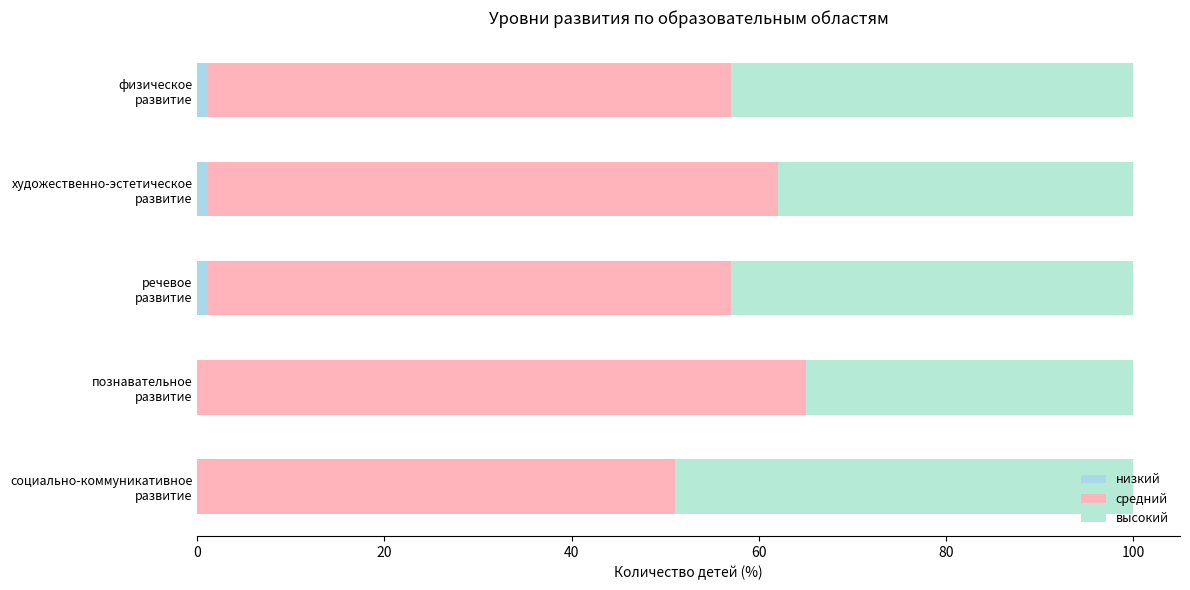

Which series has the largest total across all categories?

средний